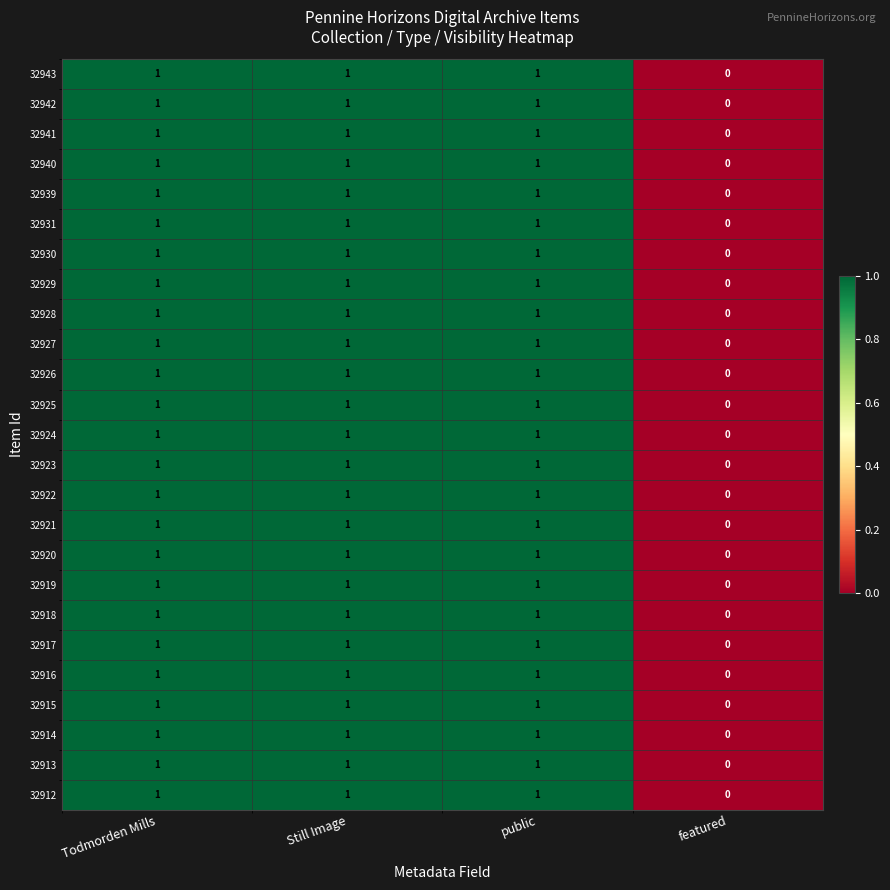

What is the total value across all series at Todmorden Mills?

25